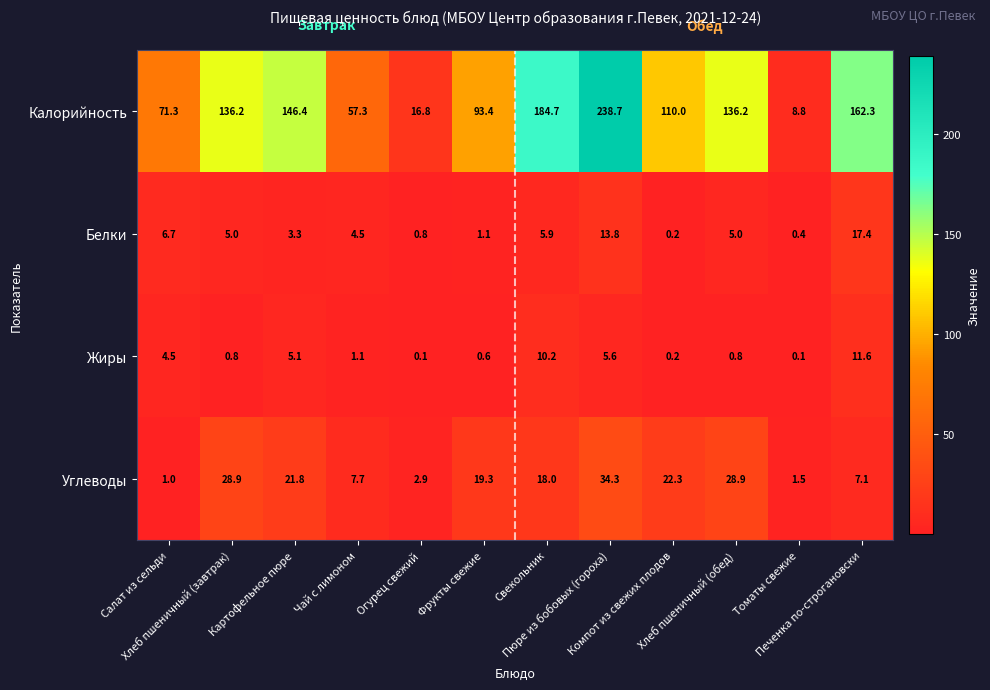

What is the difference between the maximum and minimum values in the Жиры series?

11.5